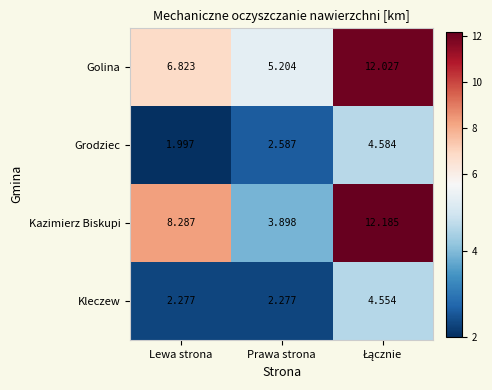

Is the value of Golina at Prawa strona greater than the value of Kleczew at Lewa strona?

Yes